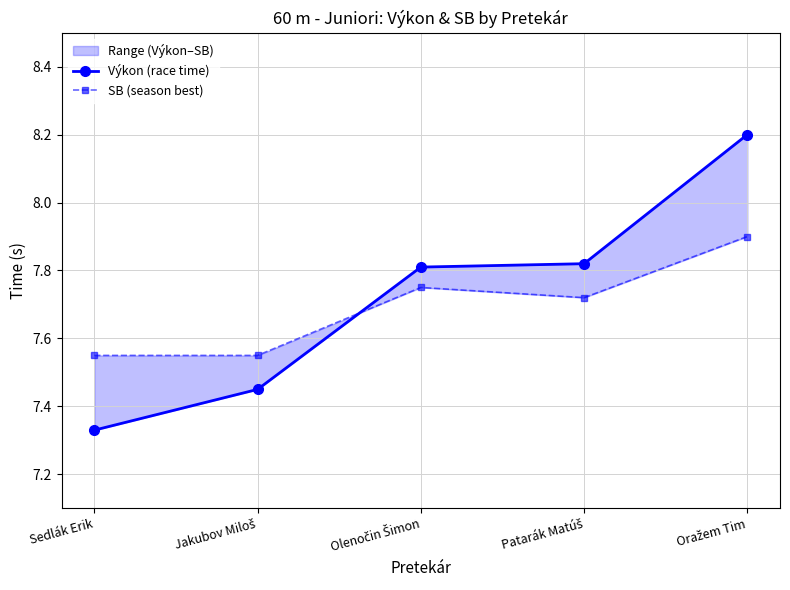

The SB (season best) series shows 4.4 at Patarák Matúš. True or false?

False